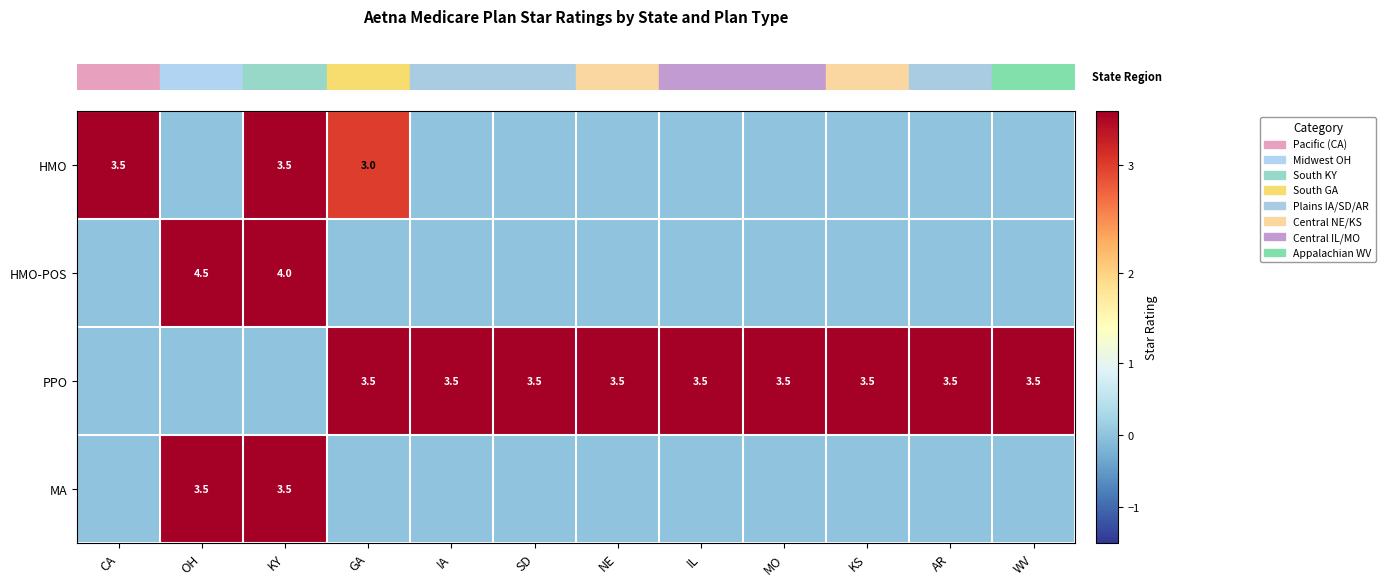

Is it true that row_3 equals -1.8 at AR?

False